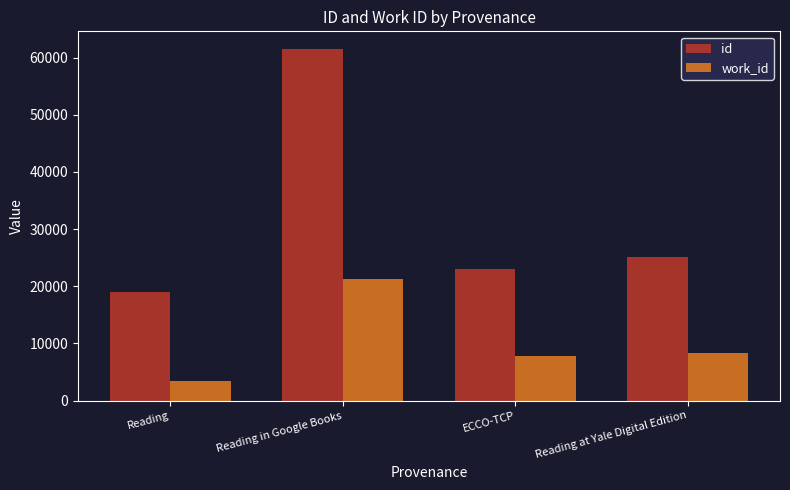

At which category is the sum across all series the highest?

Reading in Google Books